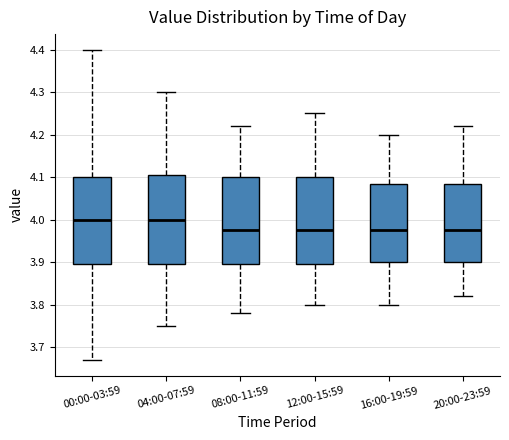

Where does the lower whisker of the box for 20:00-23:59 end on the y-axis? The values are not printed on the chart, so give them approximately, as read against the axis.

3.82